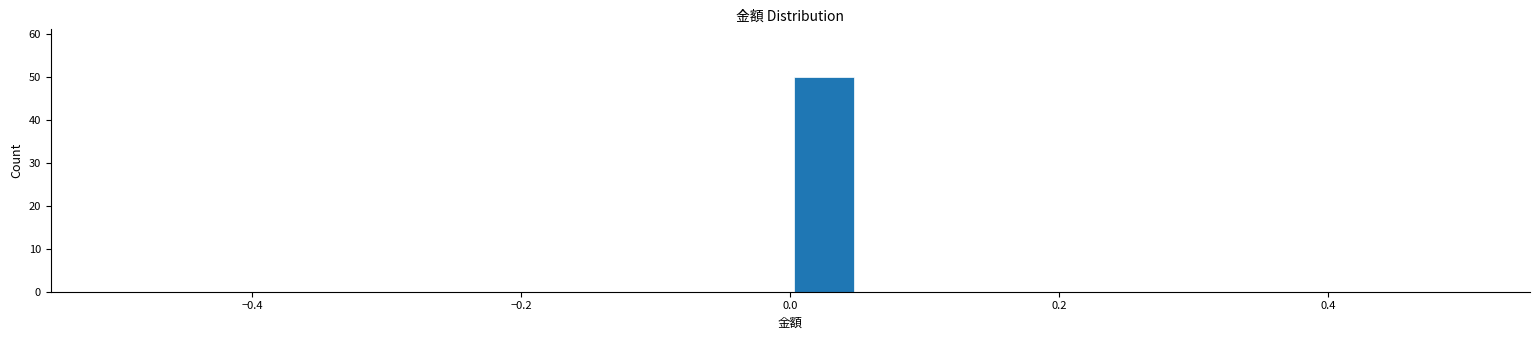

Around what value on the x-axis is the tallest bar? Give the approximate position of its centre, as read against the axis.

0.02